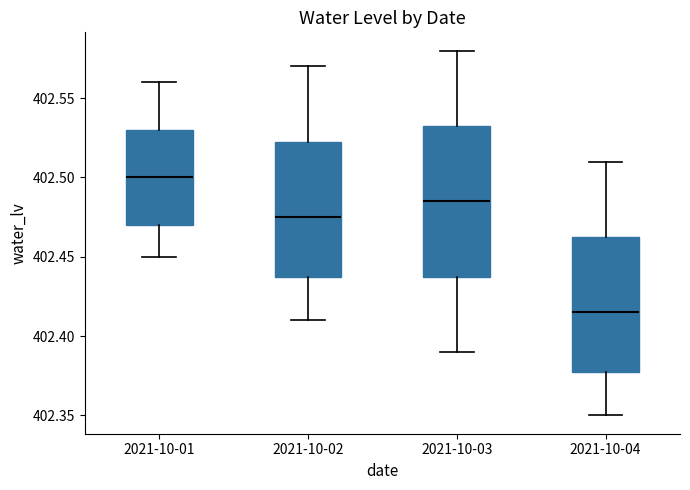

Which box has the highest median line?

2021-10-01